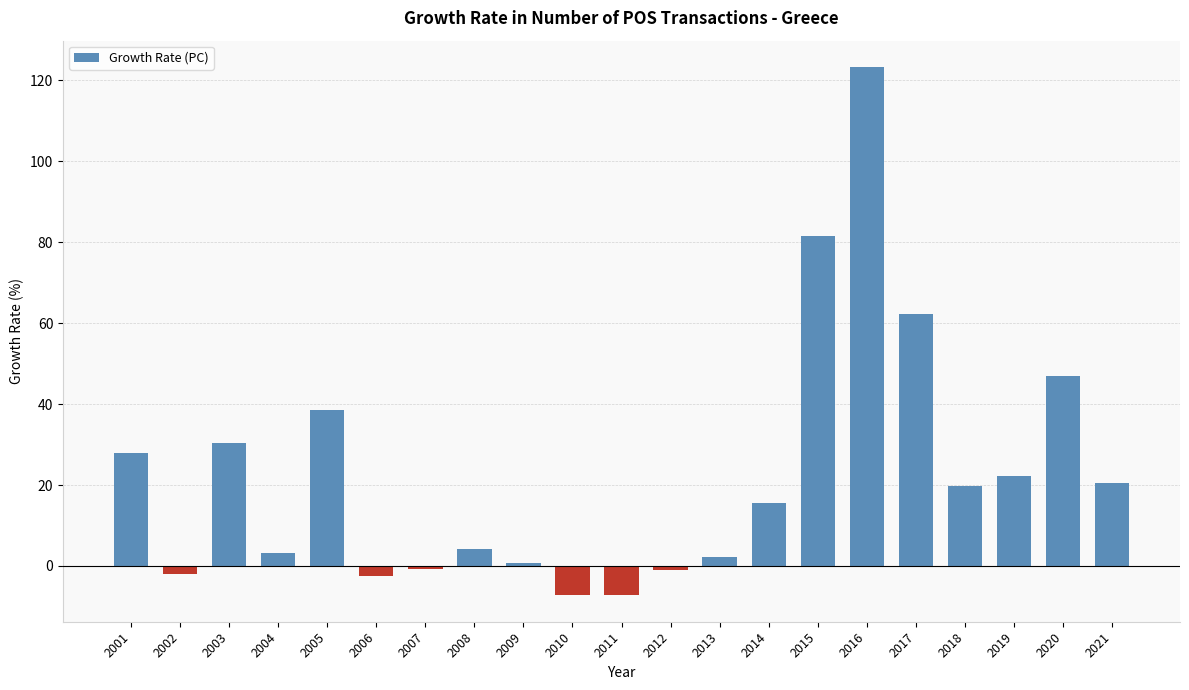

What is the value of the 18th bar from the left?

19.7